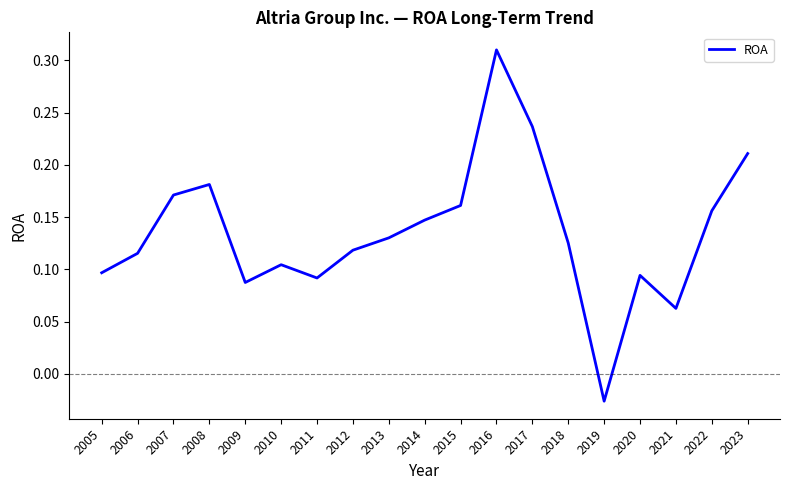

Where is the first local minimum?

2009